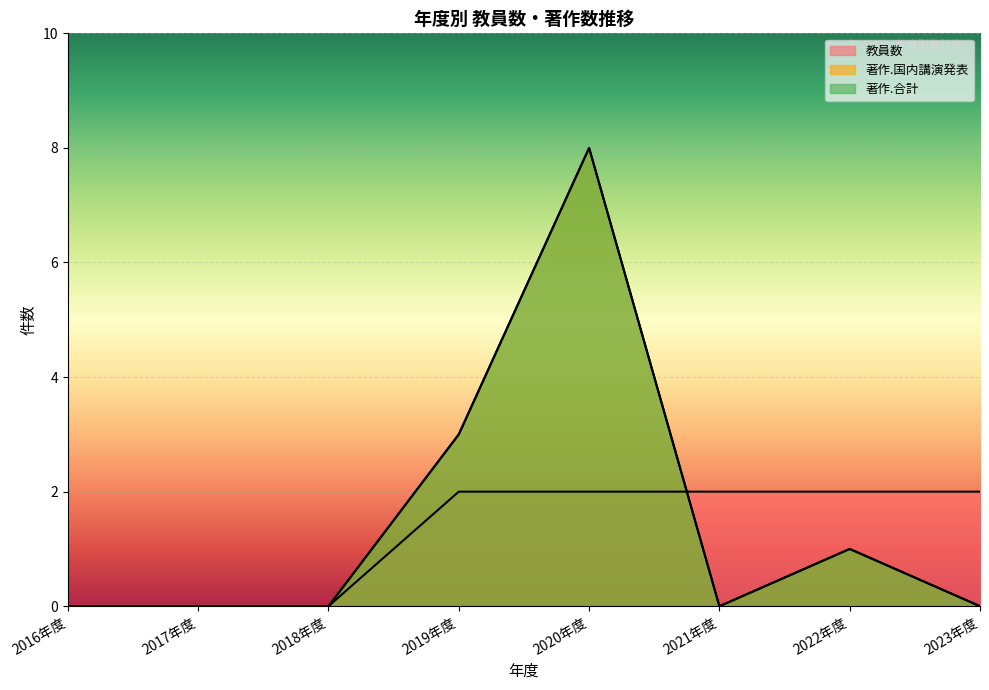

The 著作.合計 series shows 3 at 2017年度. True or false?

False